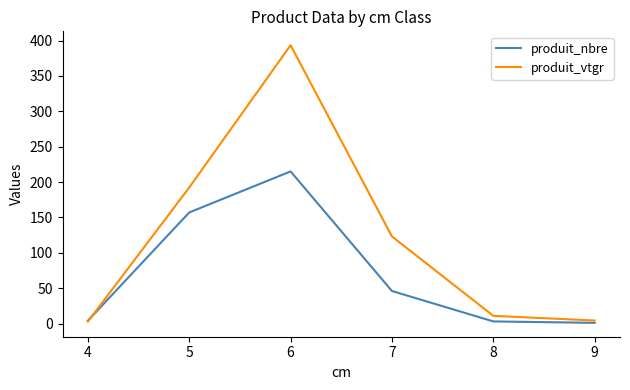

At how many categories does at least one series exceed 146?

2